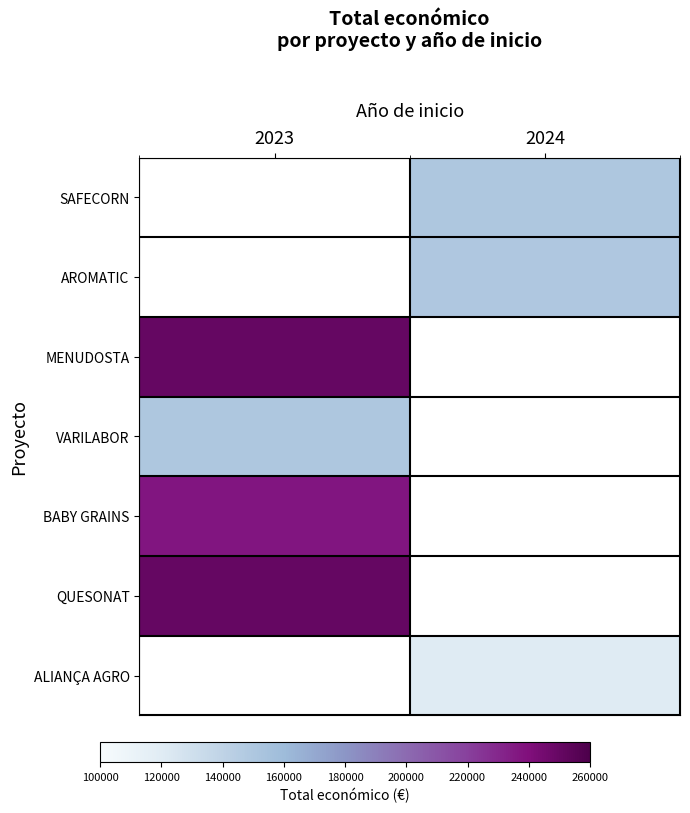

What is the minimum value shown in the chart?

120000.0